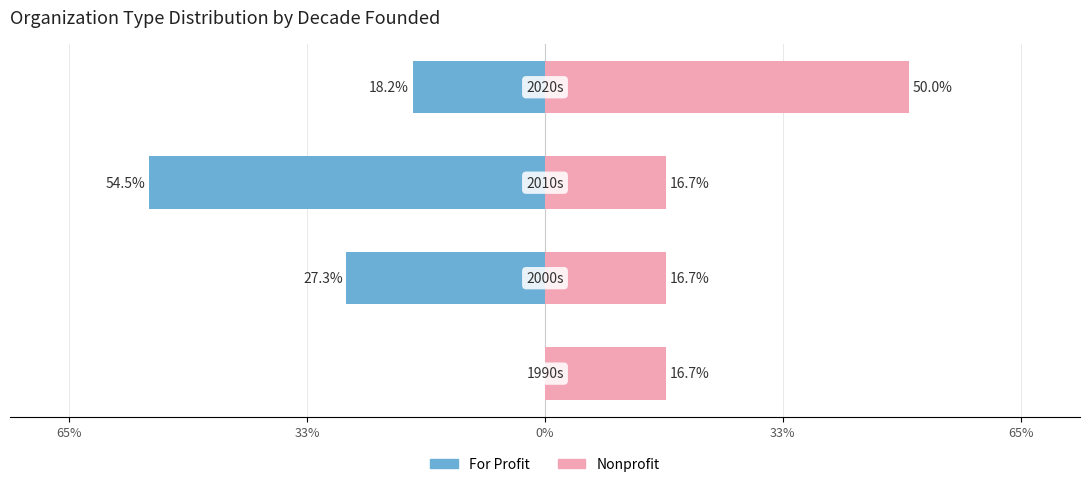

Is the value of For Profit at 65% greater than the value of Nonprofit at 33%?

No